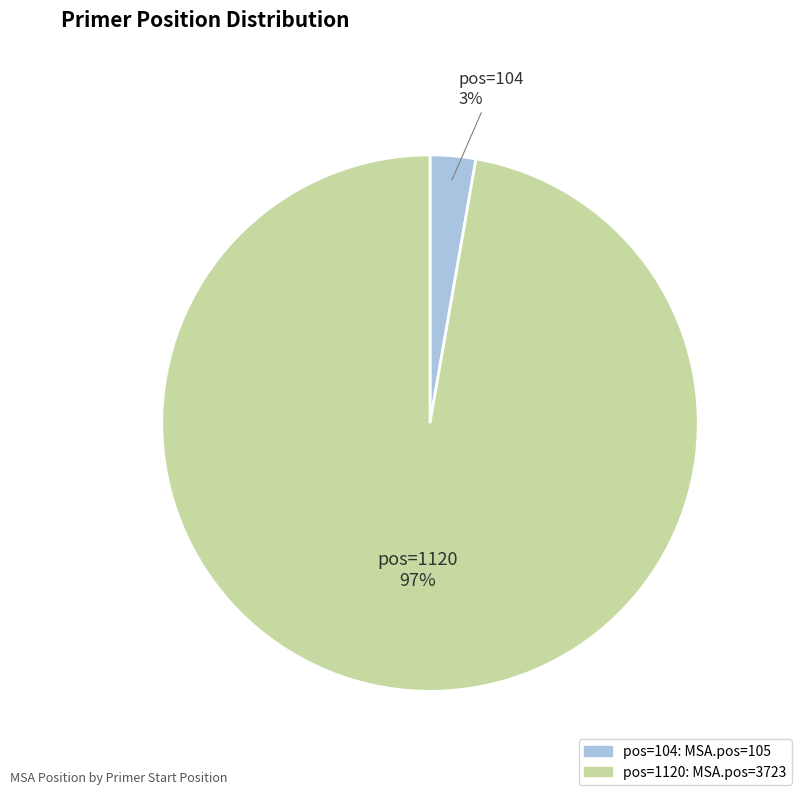

Is there any slice that represents more than half of the pie?

Yes